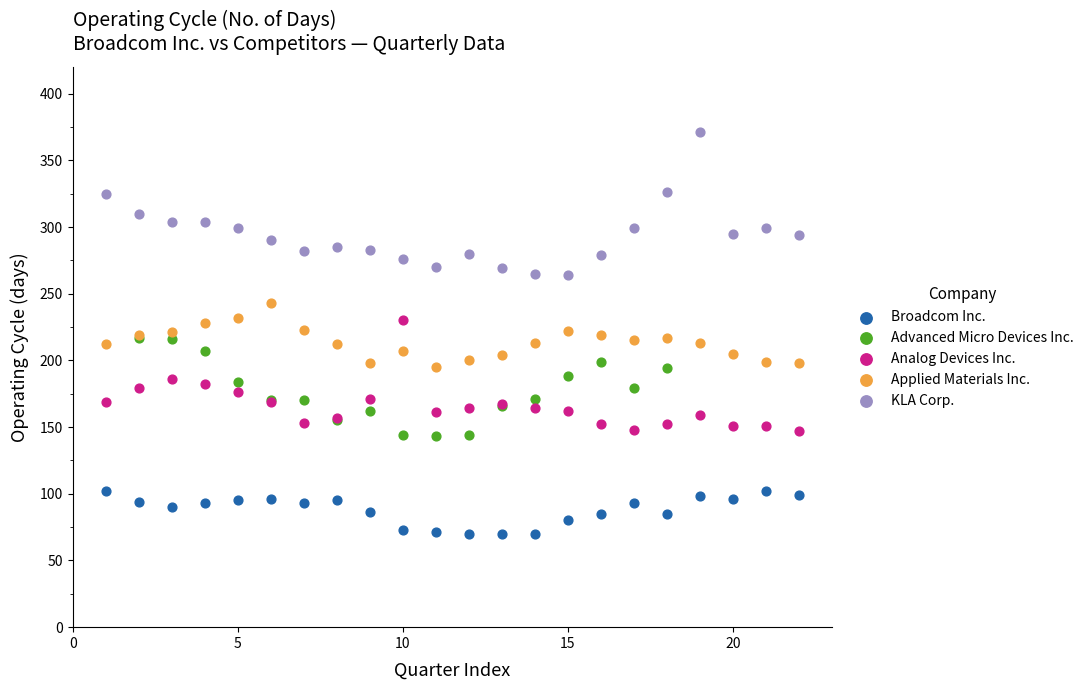

Which series reaches the minimum Y coordinate?

Broadcom Inc.